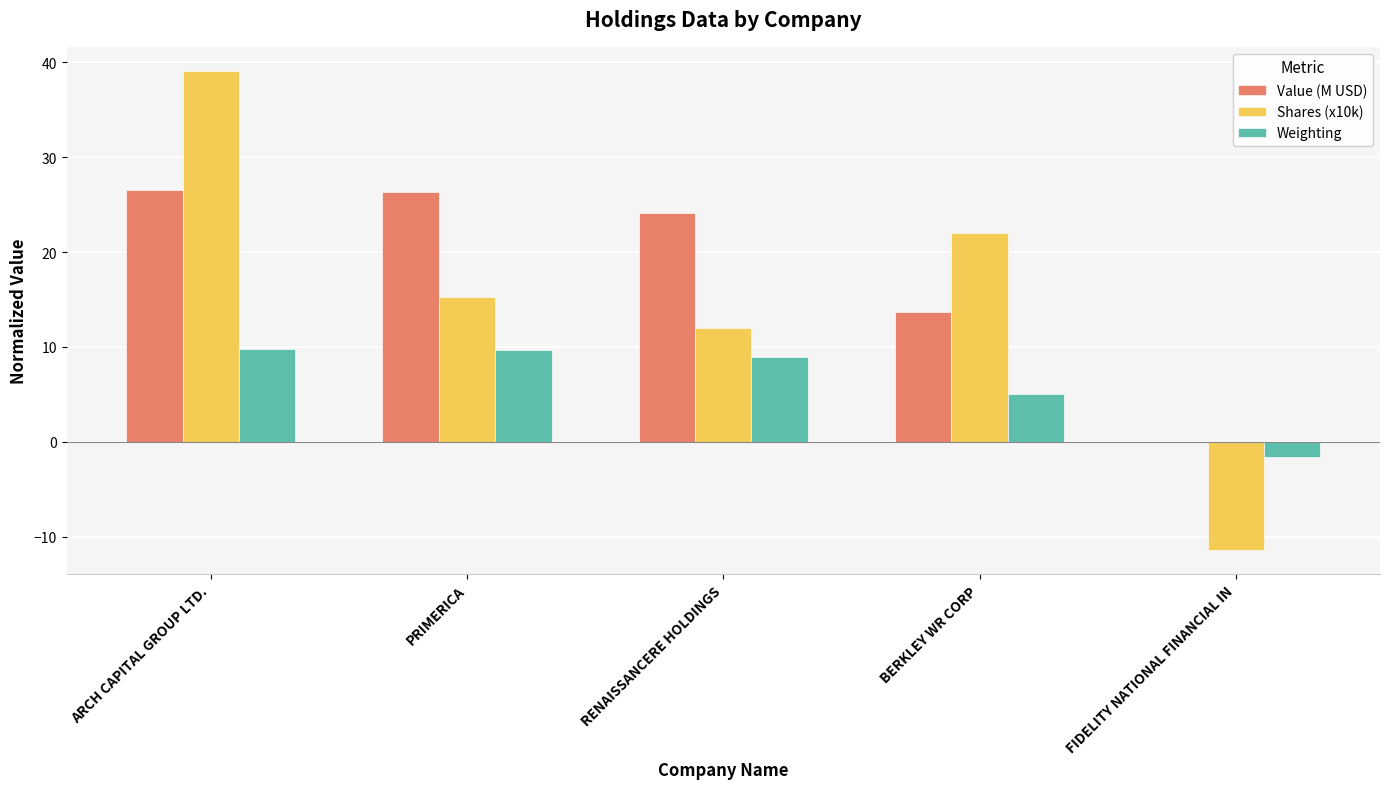

Read the Weighting value at BERKLEY WR CORP.

5.1